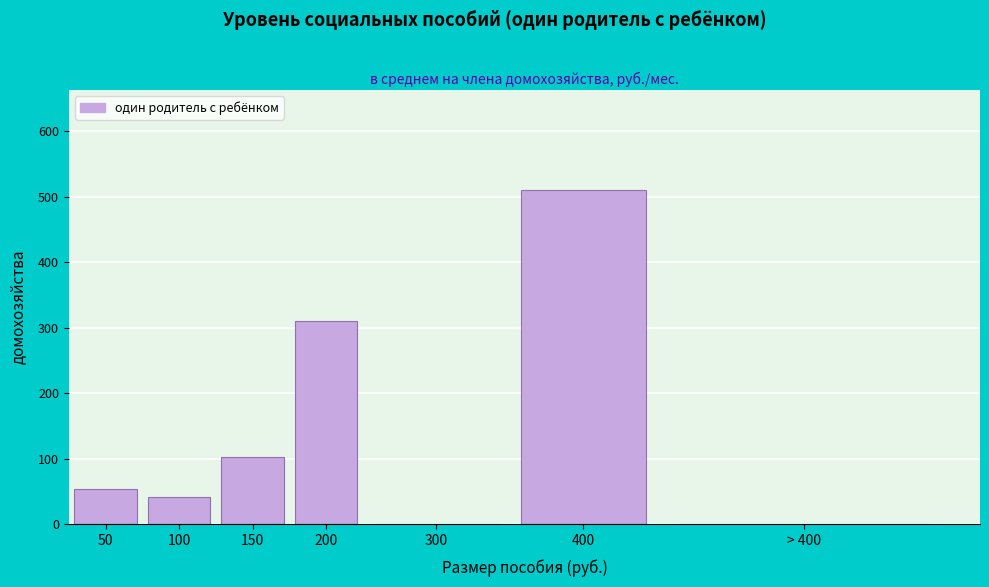

Reading left to right, extract all data points from this chart.

50=54.5	100=42.4	150=102.5	200=311.2	300=0.0	400=510.6	> 400=0.0